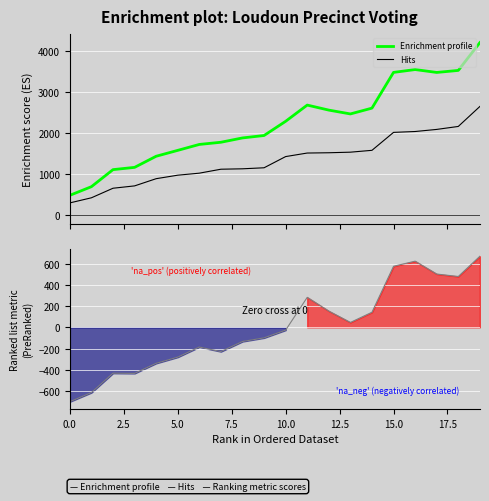

True or false: Hits and Enrichment profile cross at least once.

False